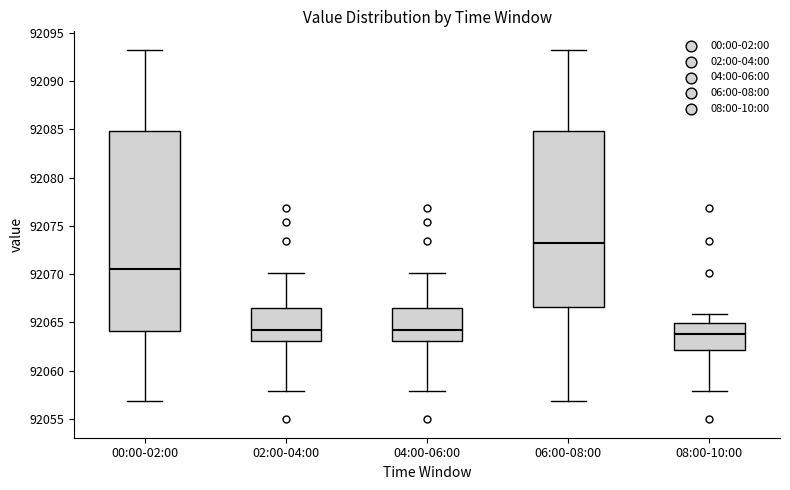

Comparing the boxes themselves (not the whiskers), which one is the tallest?

00:00-02:00